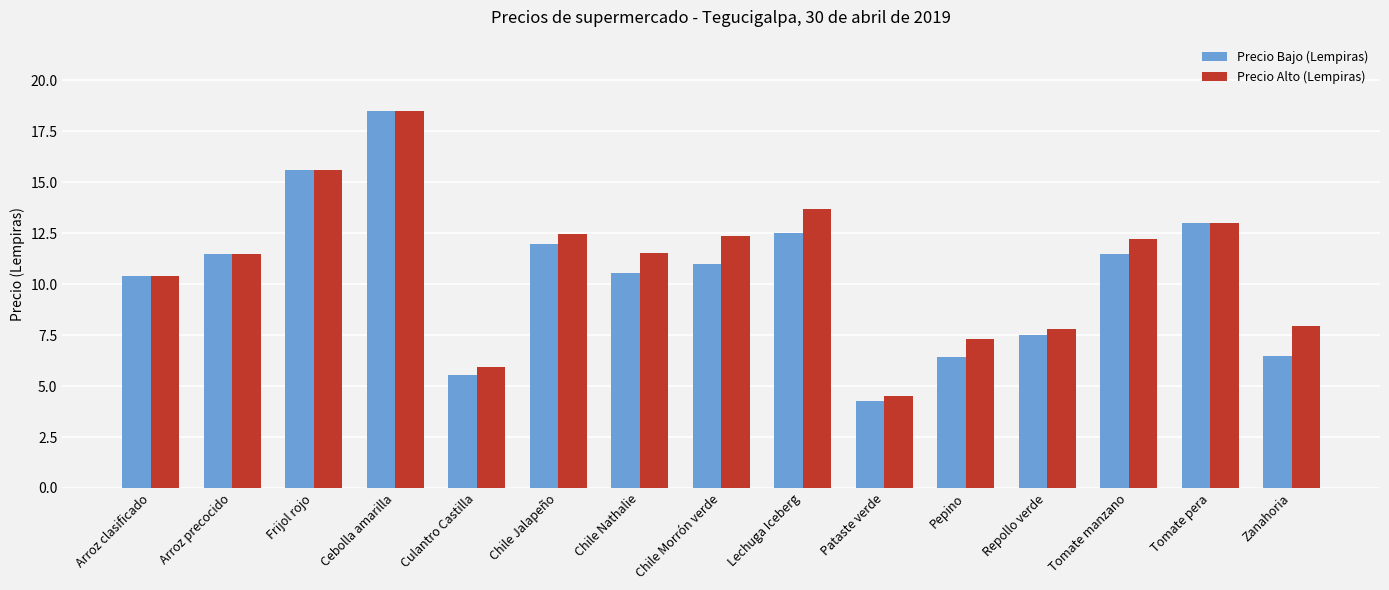

What is the minimum value for Precio Alto (Lempiras)?

4.5